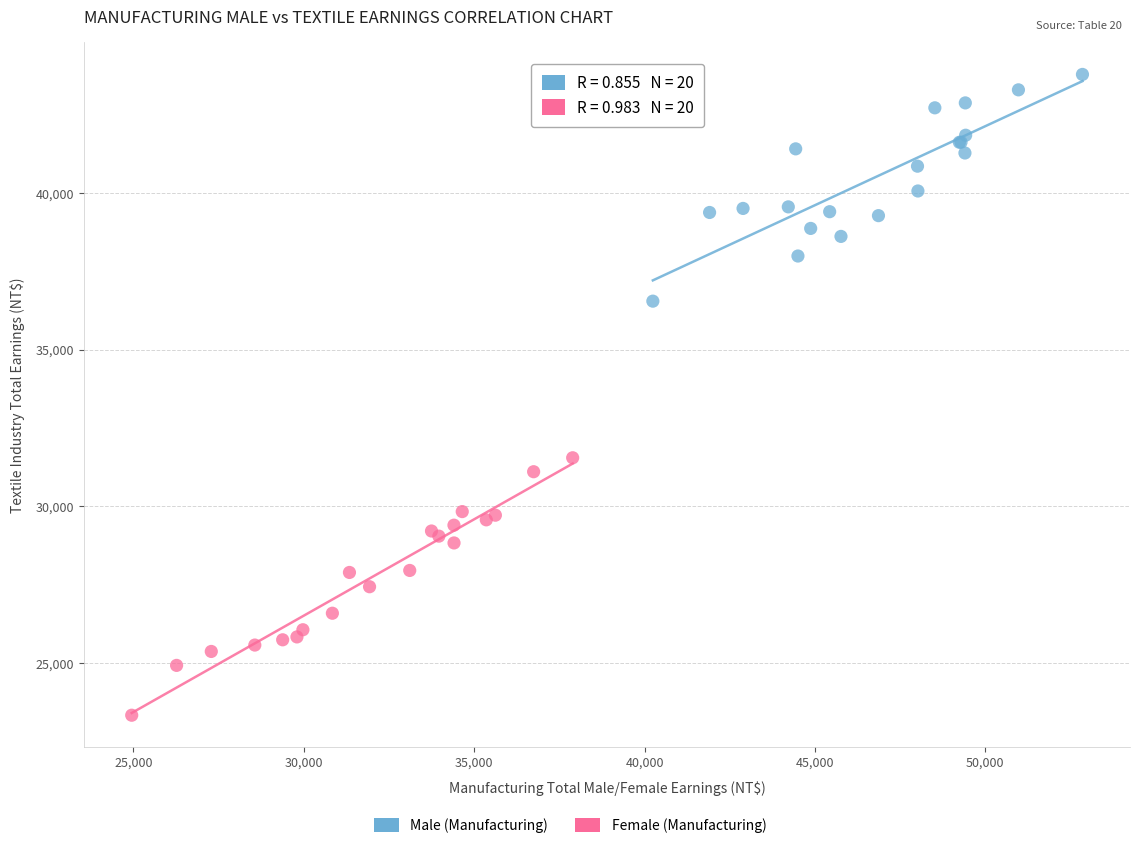

Which series reaches the maximum Y coordinate?

Male (Manufacturing)